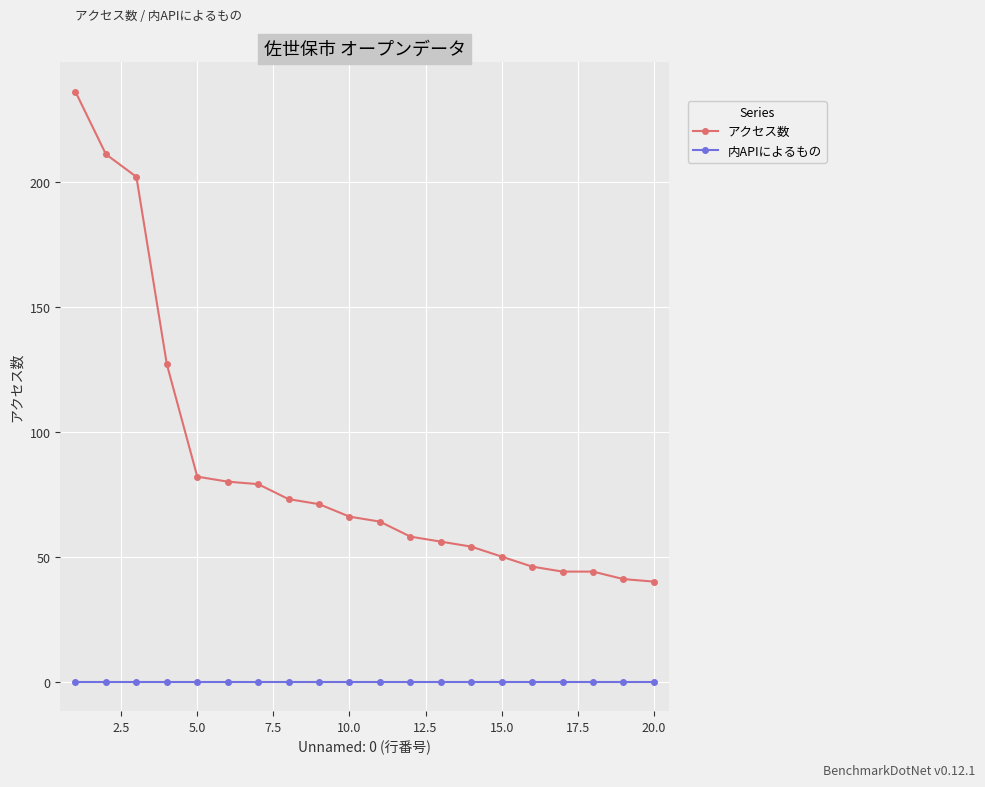

What is the value of the アクセス数 point at the 15th from the left?

50